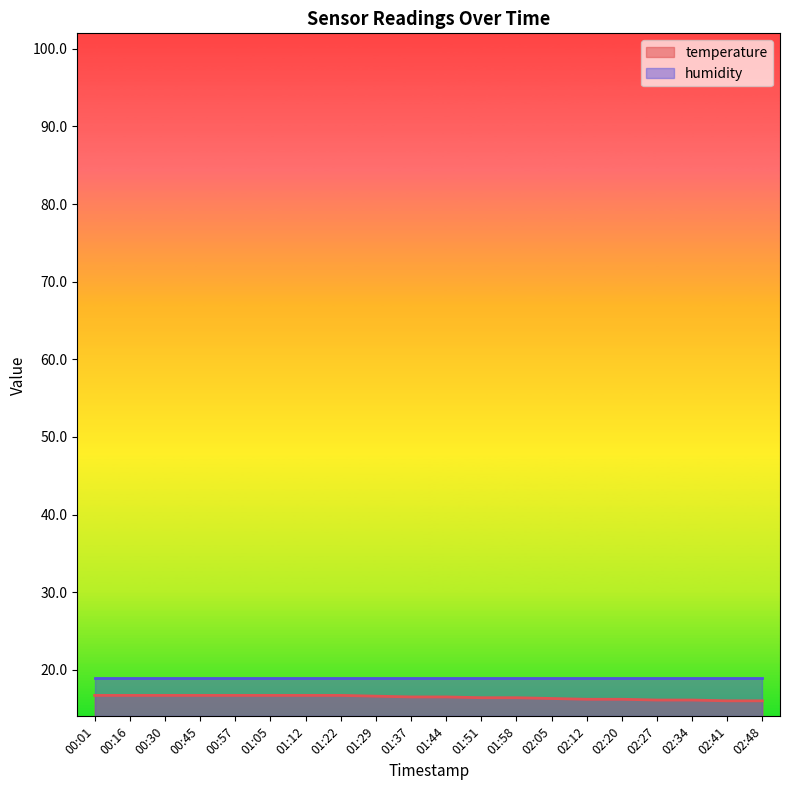

What position from the right is 02:41?

2